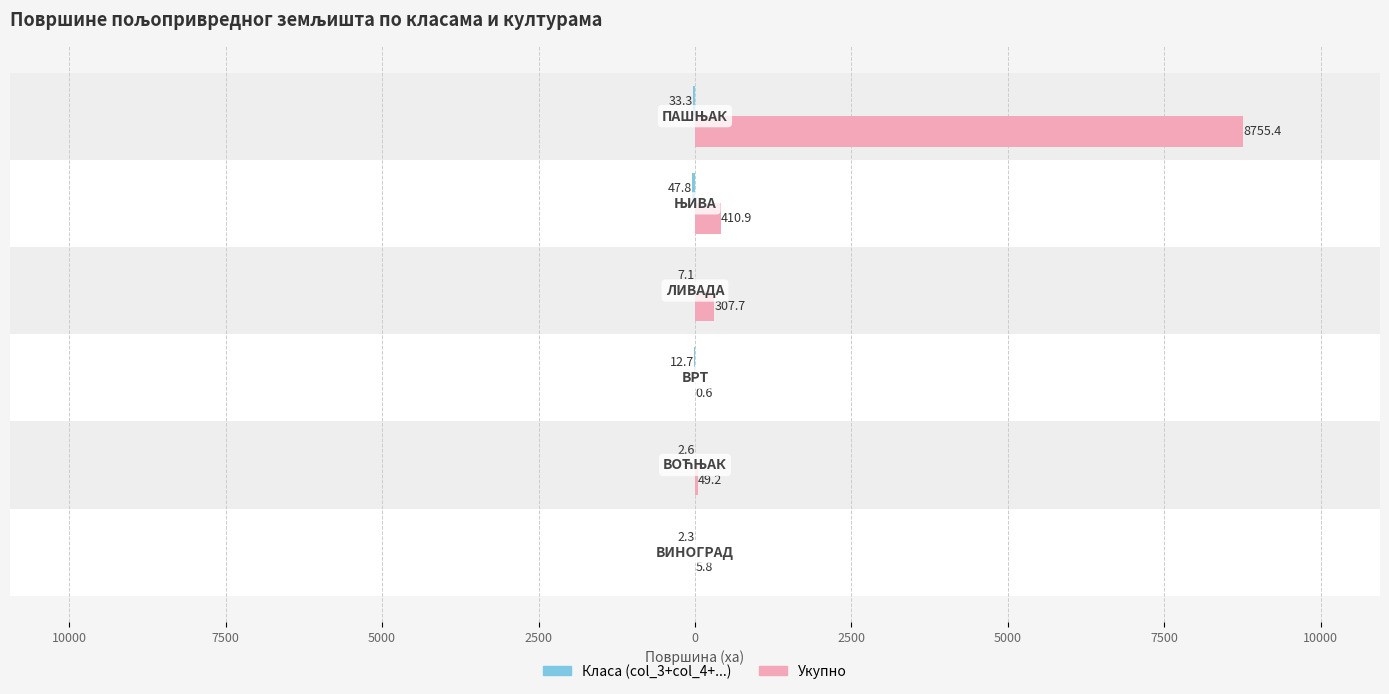

What are all the series names shown in the legend?

Класа (col_3+col_4+...), Укупно